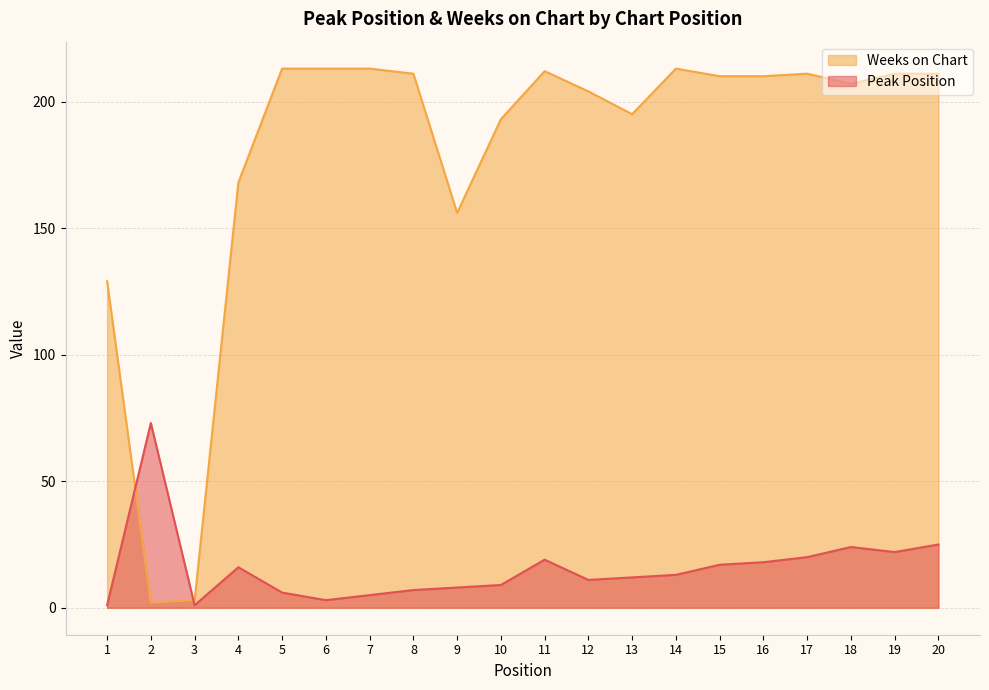

Where do Weeks on Chart and Peak Position first cross each other?

1 and 2